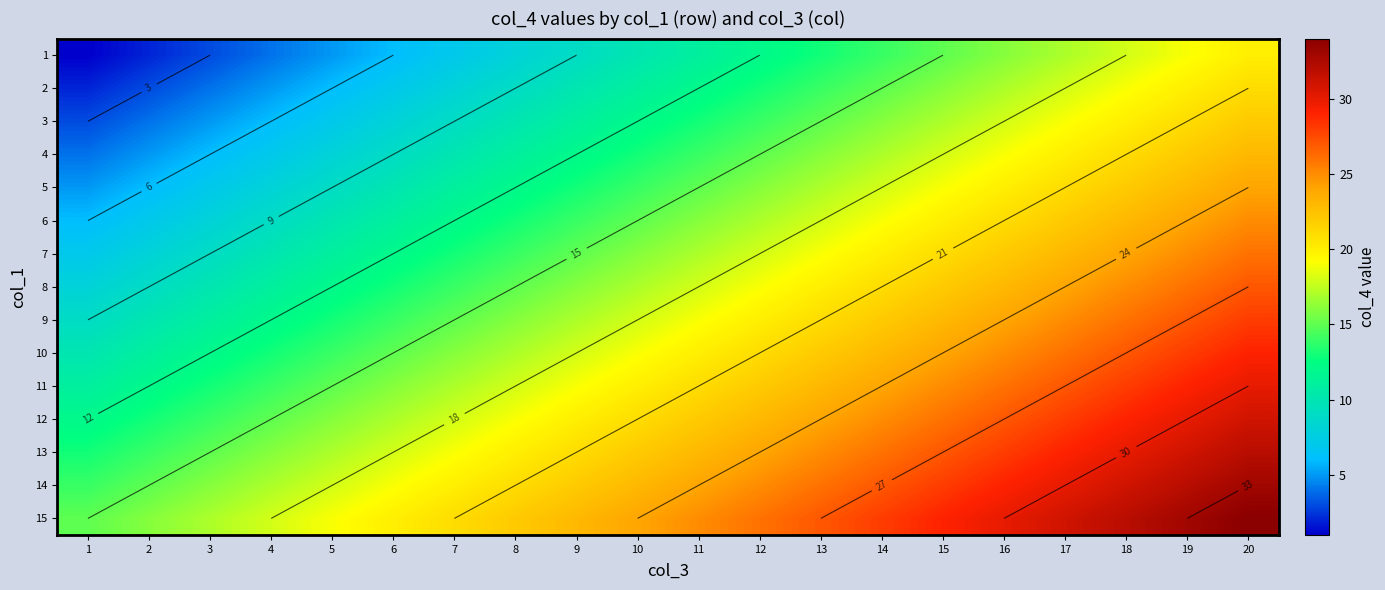

Where is 3 nearest to the value 12?

10